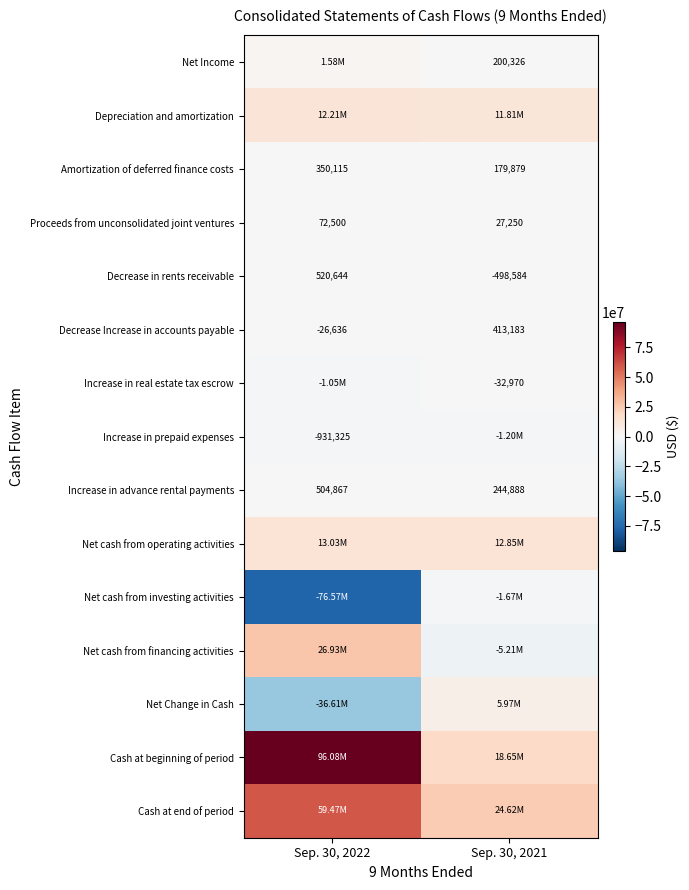

What is the sum of all Decrease in rents receivable values?

22060